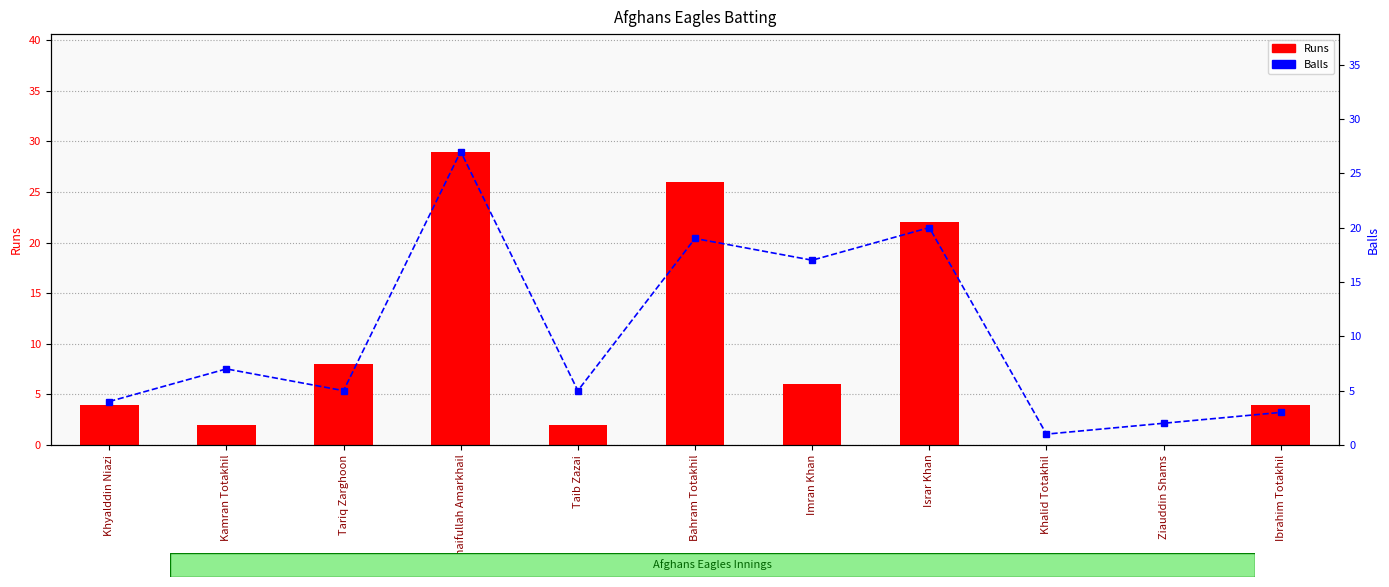

What is the label of the 7th bar from the right?

Taib Zazai